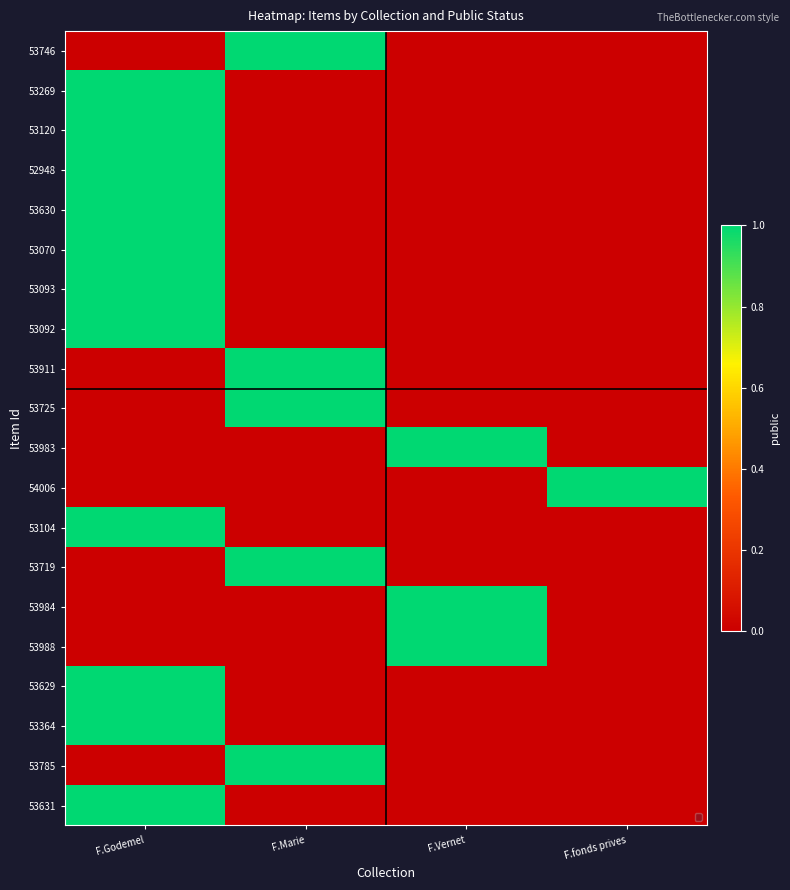

What is the greatest value displayed?

1